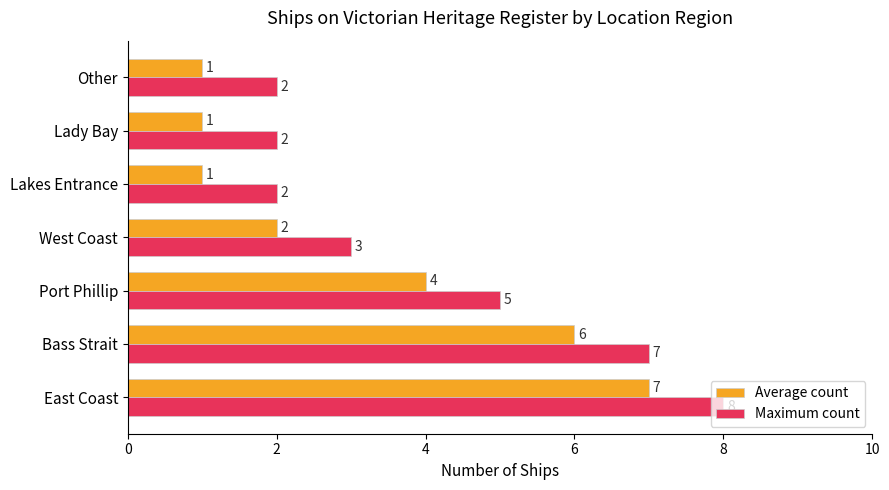

What is the sum of all Average count values?

22